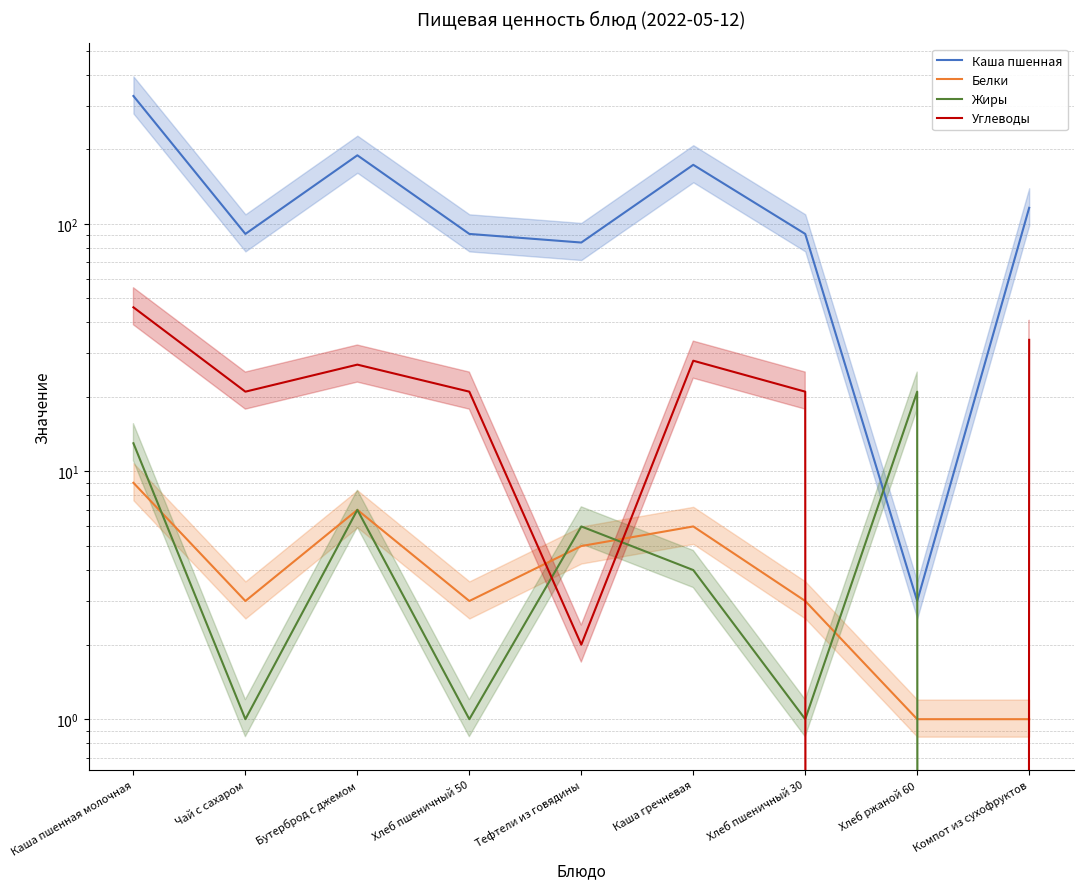

What is the maximum value for Жиры?

21